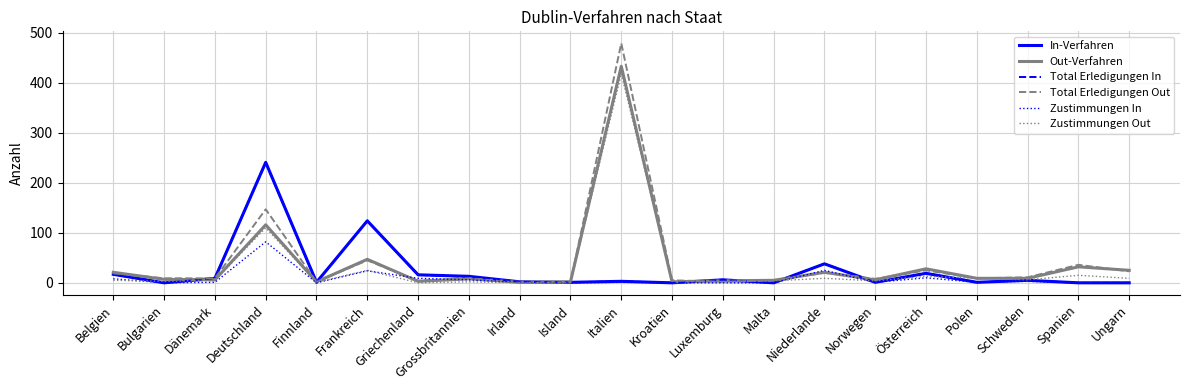

What position from the left is Kroatien?

12